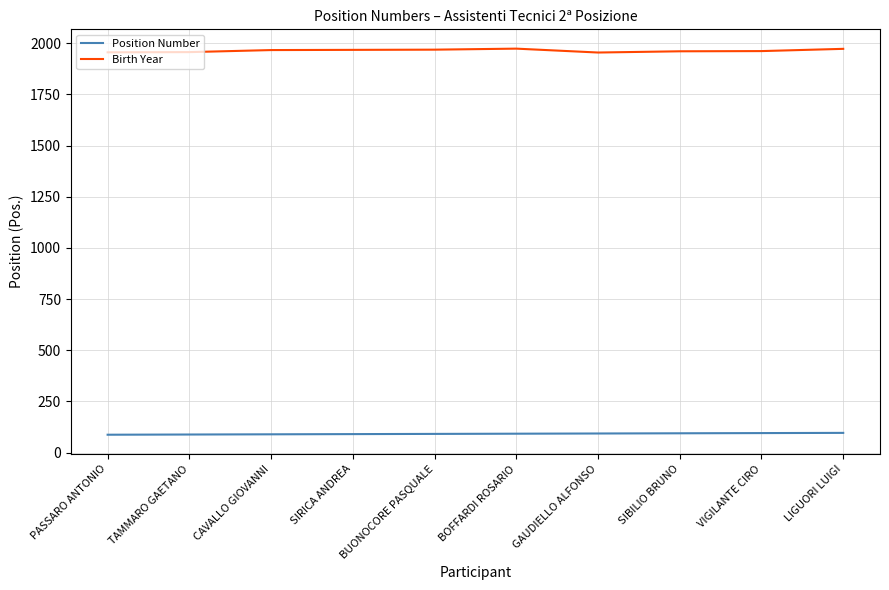

What is the difference between the maximum and second lowest values in the Birth Year series?

18